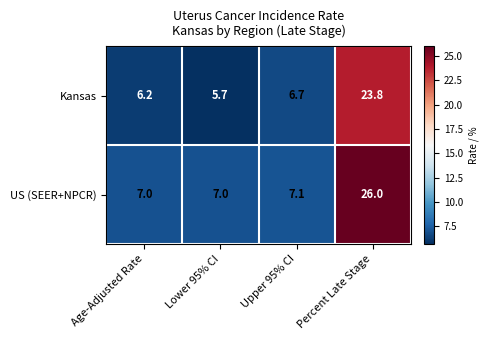

Which series has the widest spread of values?

US (SEER+NPCR)